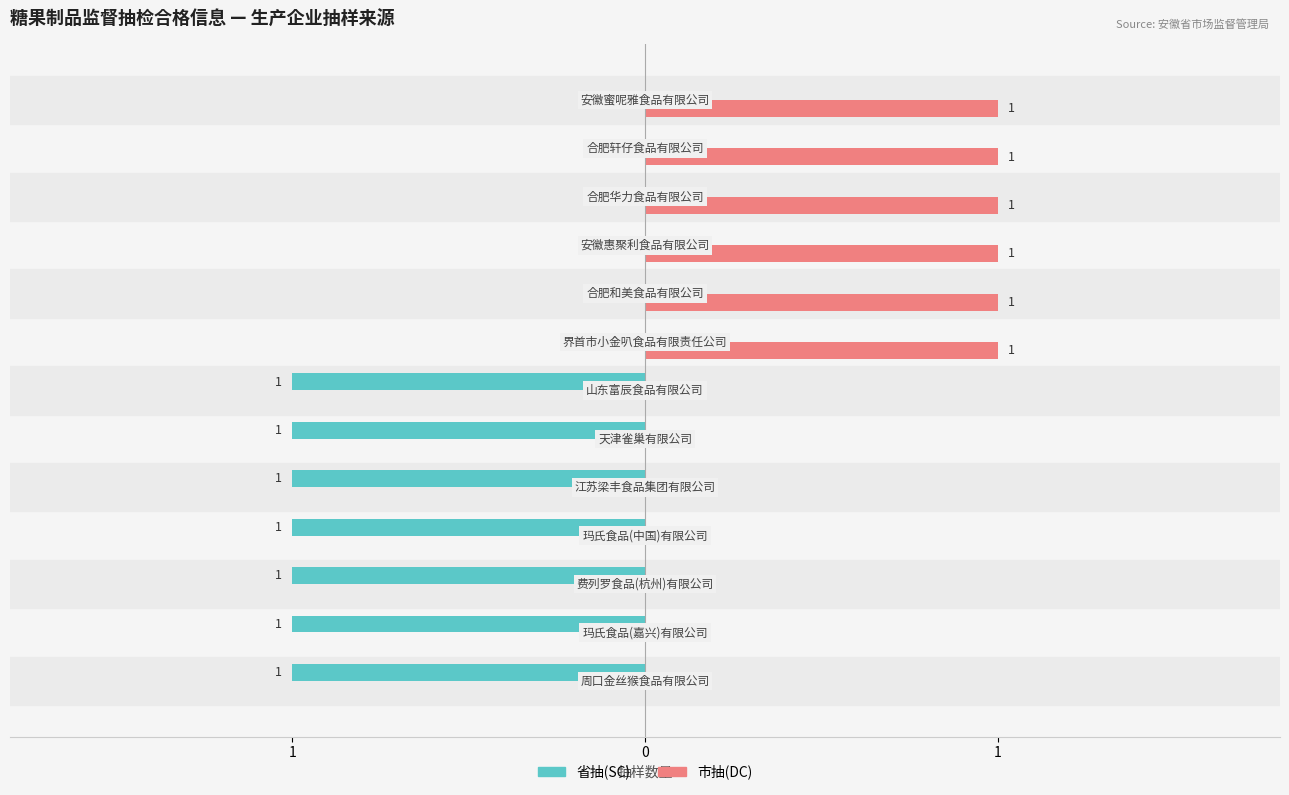

What are all the series names shown in the legend?

省抽(SC), 市抽(DC)